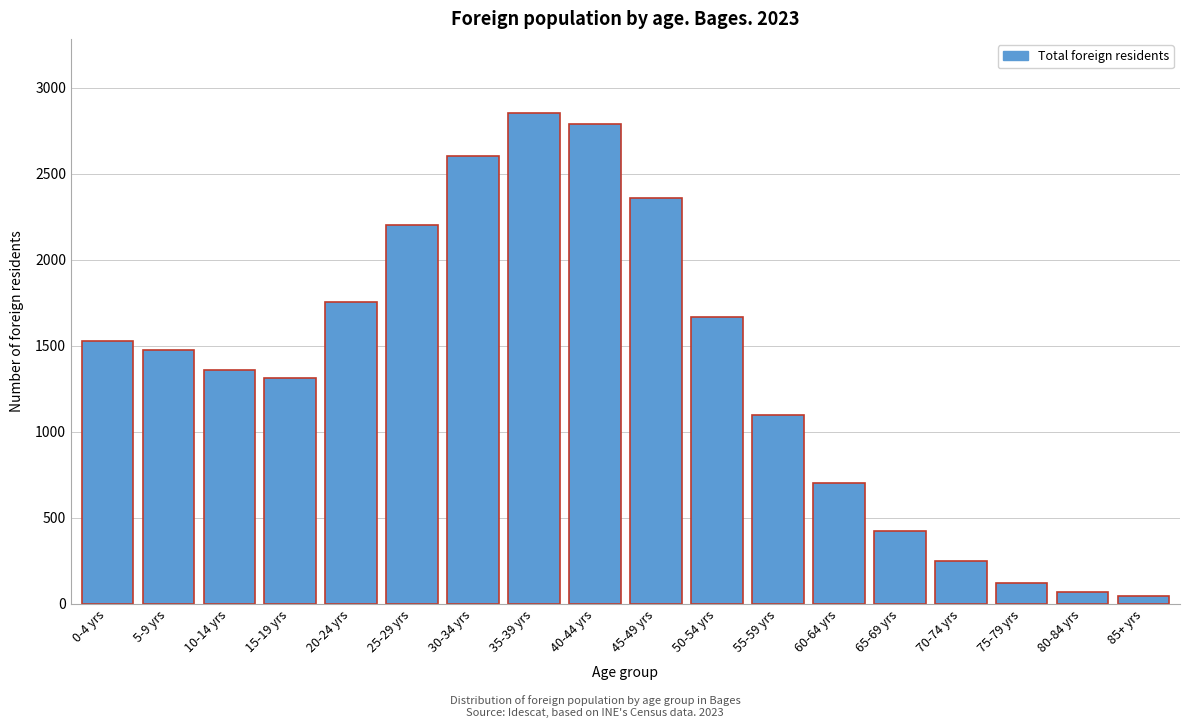

Reading left to right, what are all the values shown in this chart?

1527	1475	1357	1314	1752	2200	2601	2855	2791	2360	1669	1096	704	424	251	121	70	44